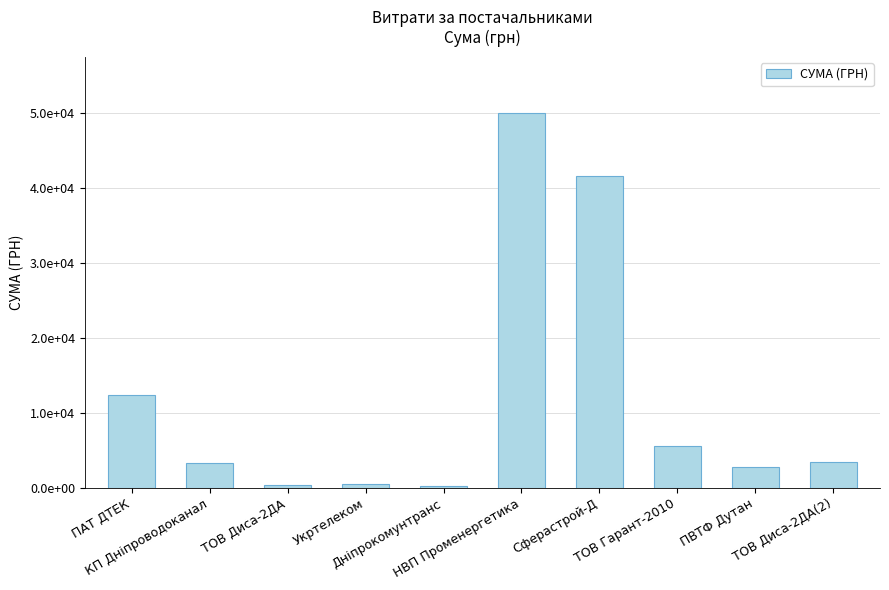

The chart shows a value of 88.3 at Дніпрокомунтранс. True or false?

False